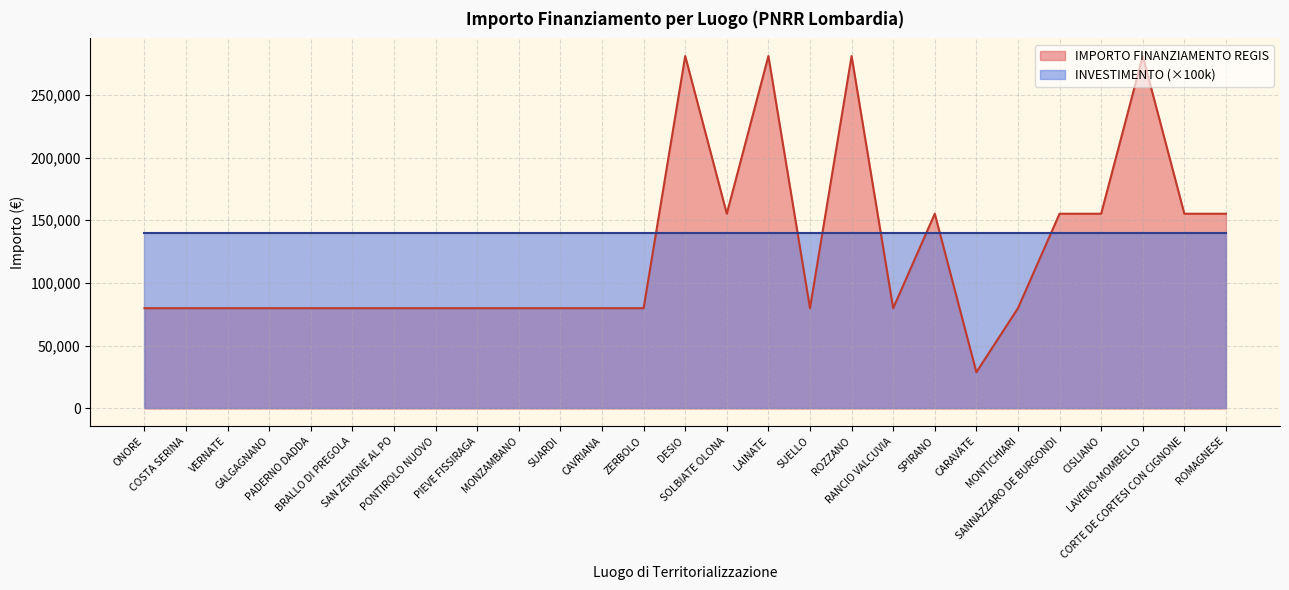

How many values are below 79922?

1